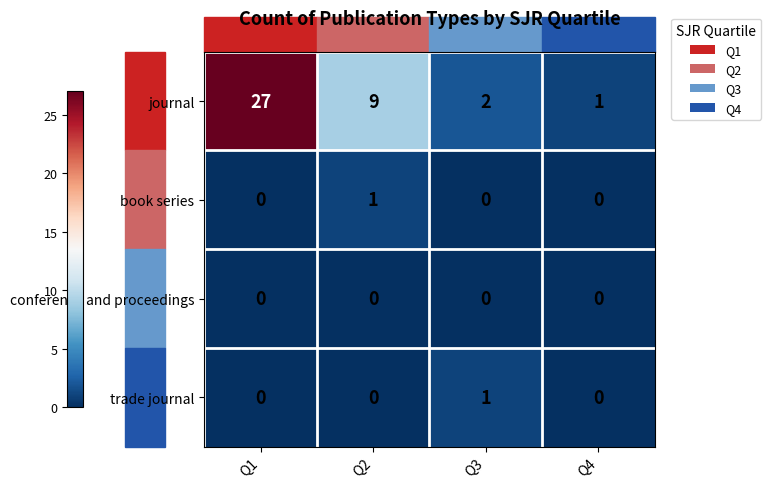

Which series has the largest range (max minus min)?

journal